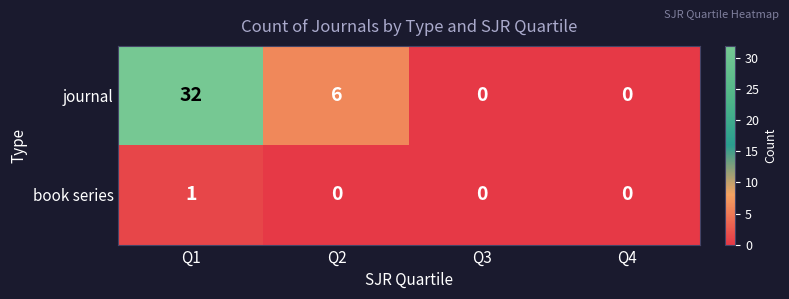

Which series has the largest total across all categories?

journal